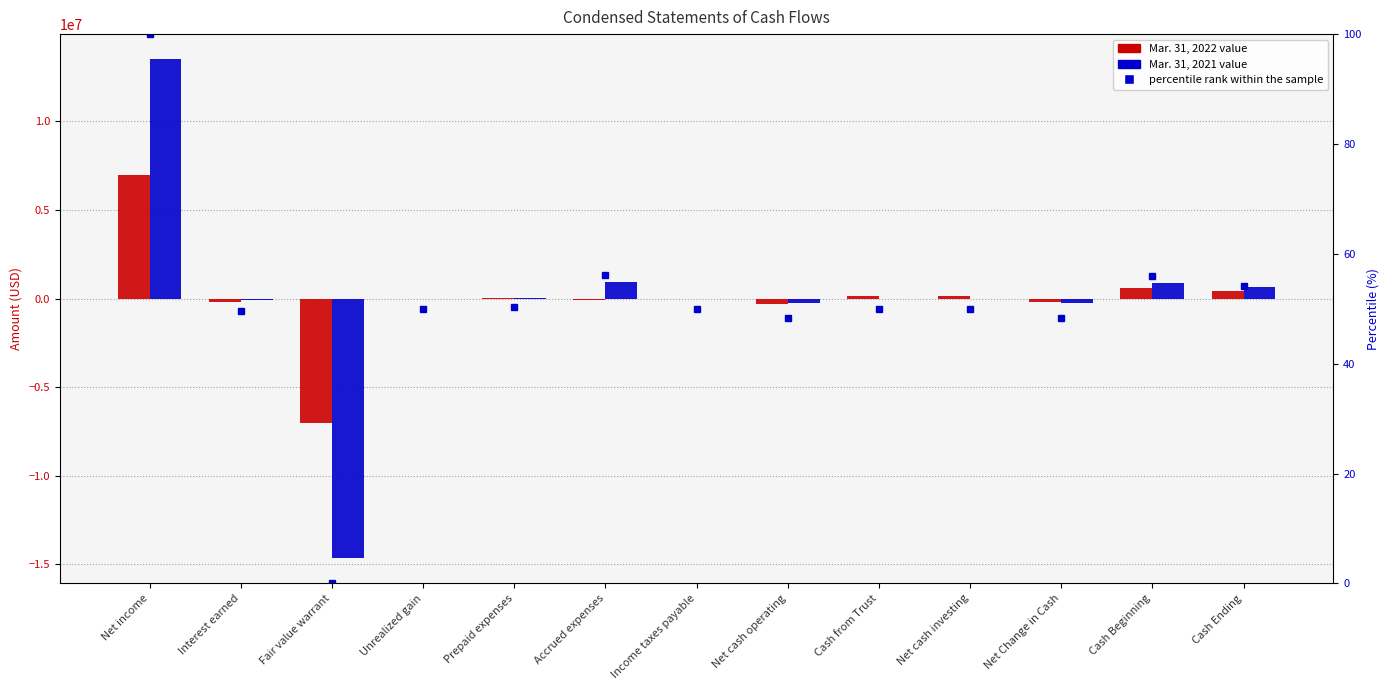

The percentile rank within the sample series shows 54.2 at Cash Ending. True or false?

True